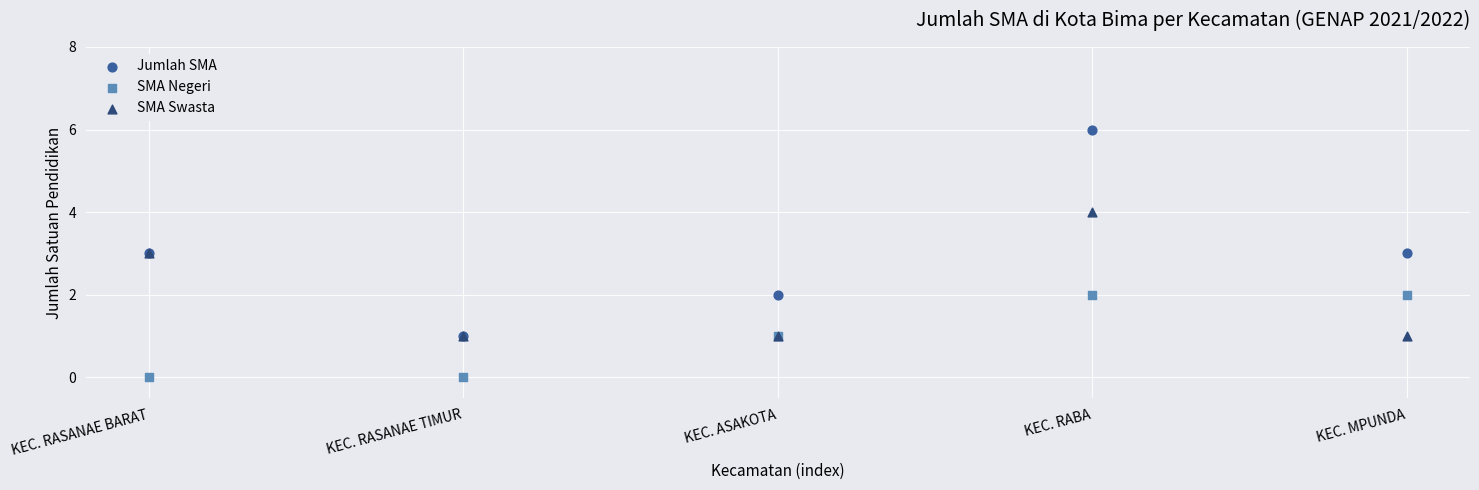

What are all the series names shown in the legend?

Jumlah SMA, SMA Negeri, SMA Swasta